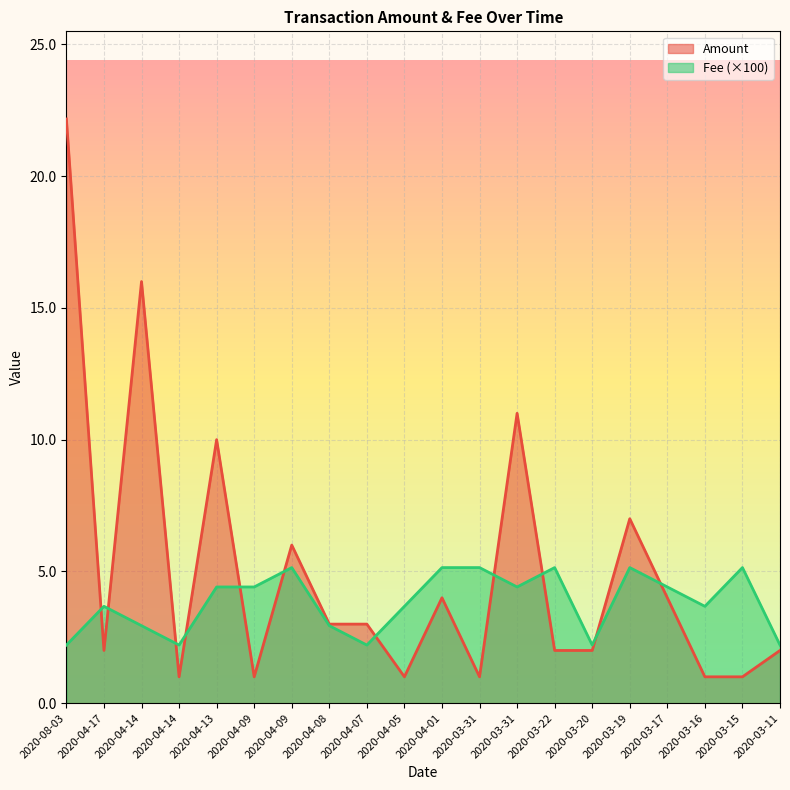

Which series ends up on top after the final intersection of Amount and Fee?

Fee